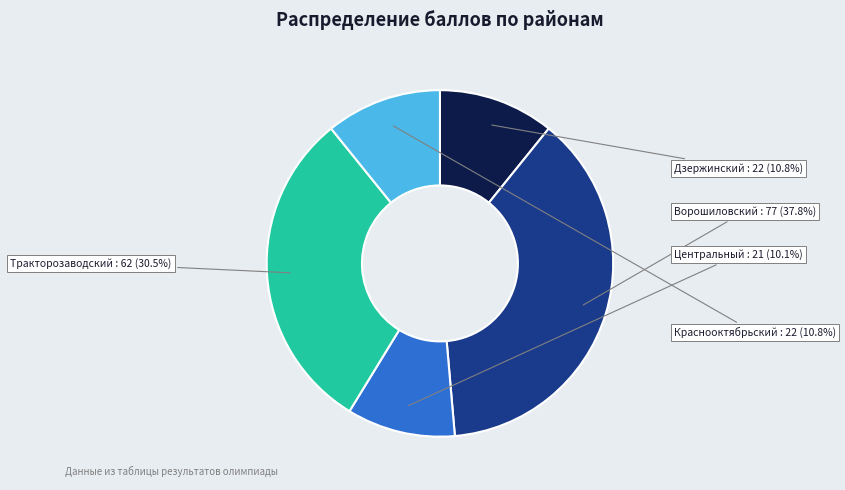

To the nearest percent, what is the average slice percentage?

20%